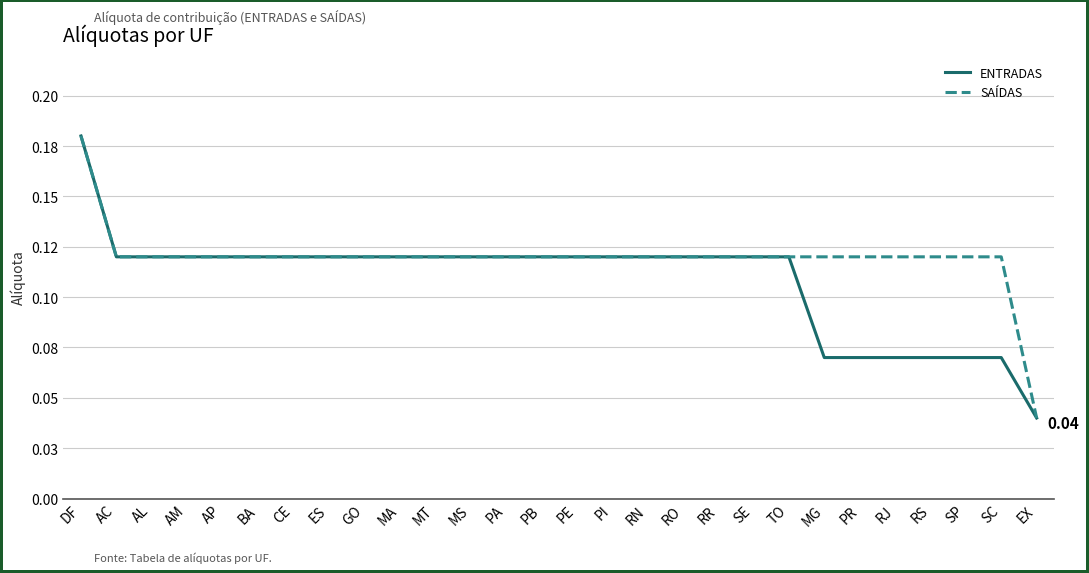

Reading right to left, list all the values displayed in this chart.

ENTRADAS: 0.0	0.1	0.1	0.1	0.1	0.1	0.1	0.1	0.1	0.1	0.1	0.1	0.1	0.1	0.1	0.1	0.1	0.1	0.1	0.1	0.1	0.1	0.1	0.1	0.1	0.1	0.1	0.2
SAÍDAS: 0.0	0.1	0.1	0.1	0.1	0.1	0.1	0.1	0.1	0.1	0.1	0.1	0.1	0.1	0.1	0.1	0.1	0.1	0.1	0.1	0.1	0.1	0.1	0.1	0.1	0.1	0.1	0.2